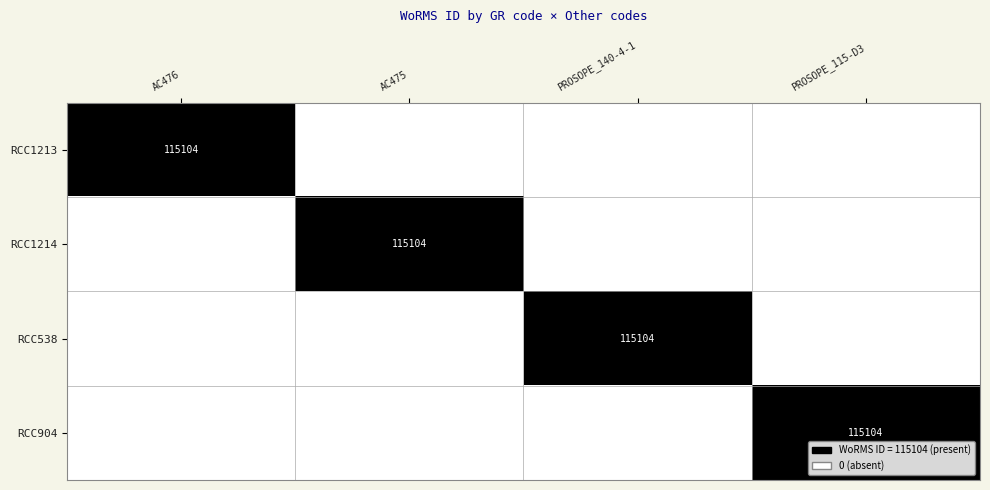

At how many categories does at least one series exceed 0?

4